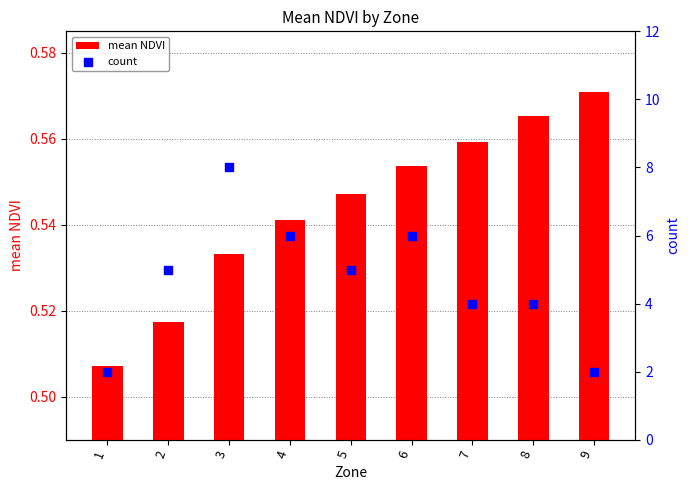

At which category is the sum across all series the highest?

3